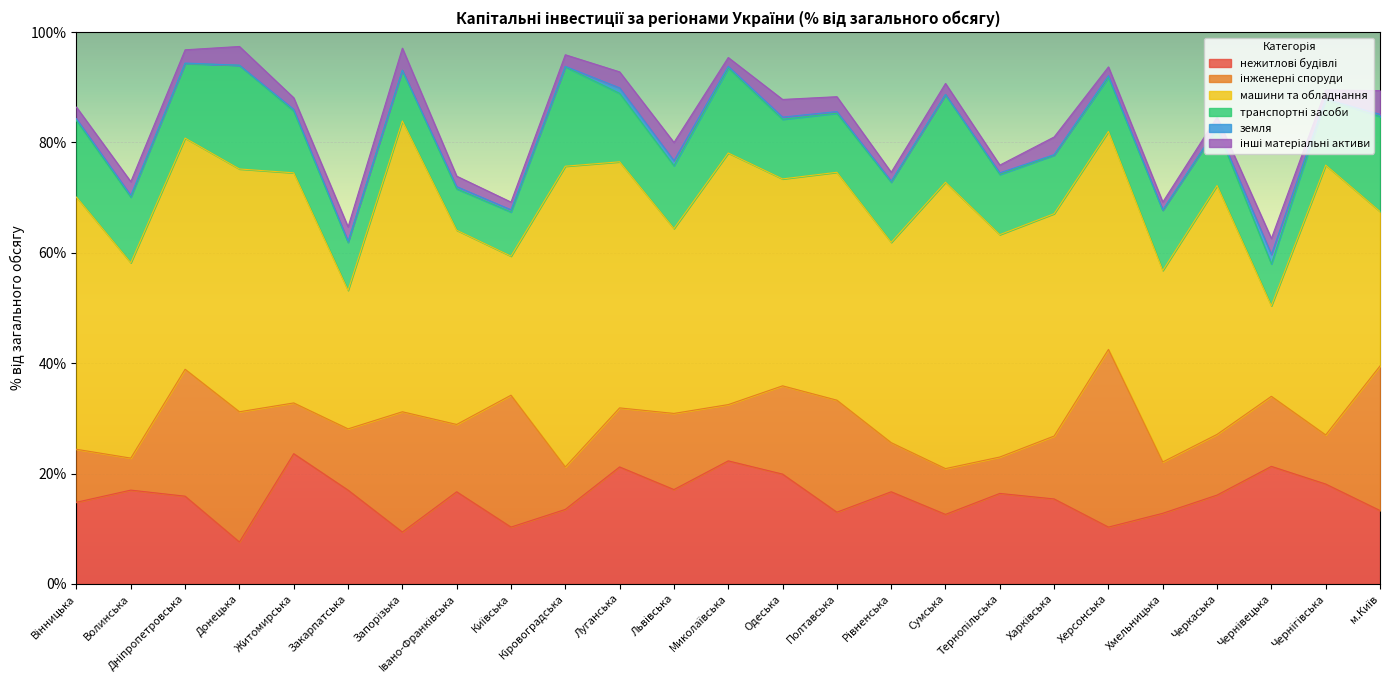

Which has a higher value, Волинська or Вінницька?

Волинська